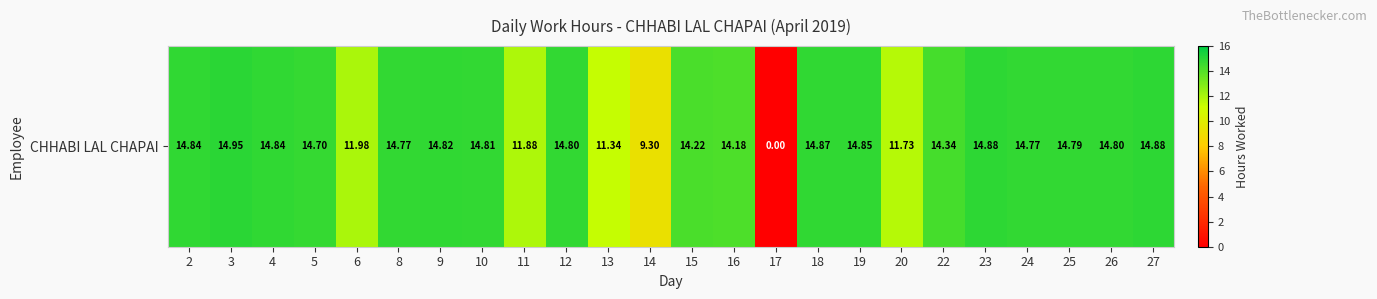

Rank the categories by value from lowest to highest.

17, 14, 13, 20, 11, 6, 16, 15, 22, 5, 8, 24, 25, 12, 26, 10, 9, 2, 4, 19, 18, 23, 27, 3